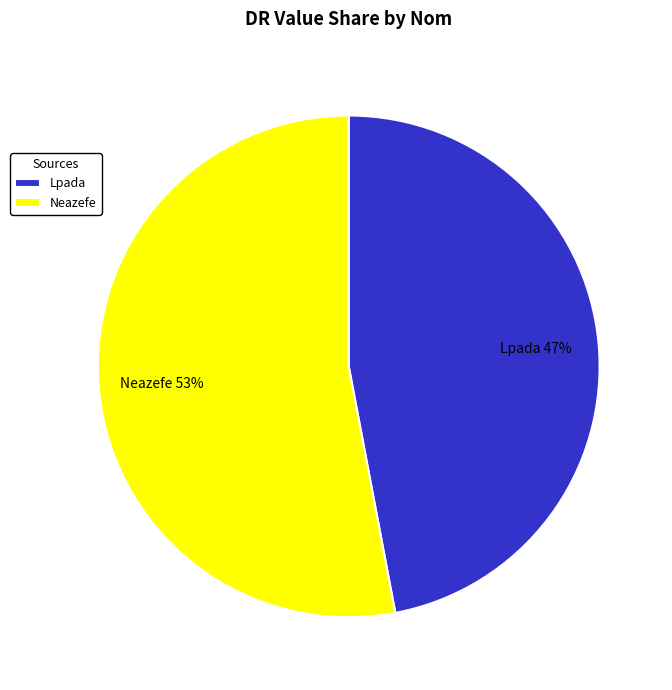

To the nearest percent, what is the average slice percentage?

50%